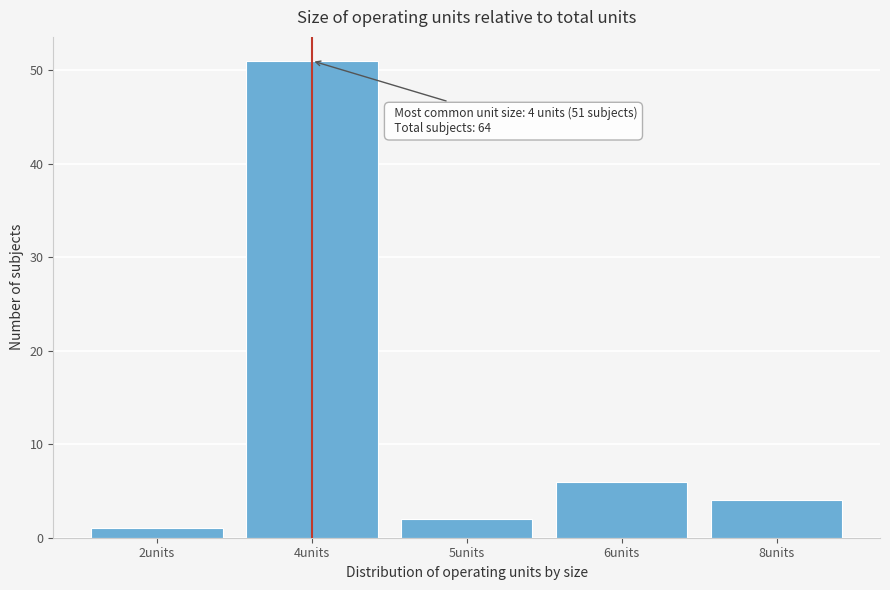

Reading right to left, what are all the values shown in this chart?

4	6	2	51	1